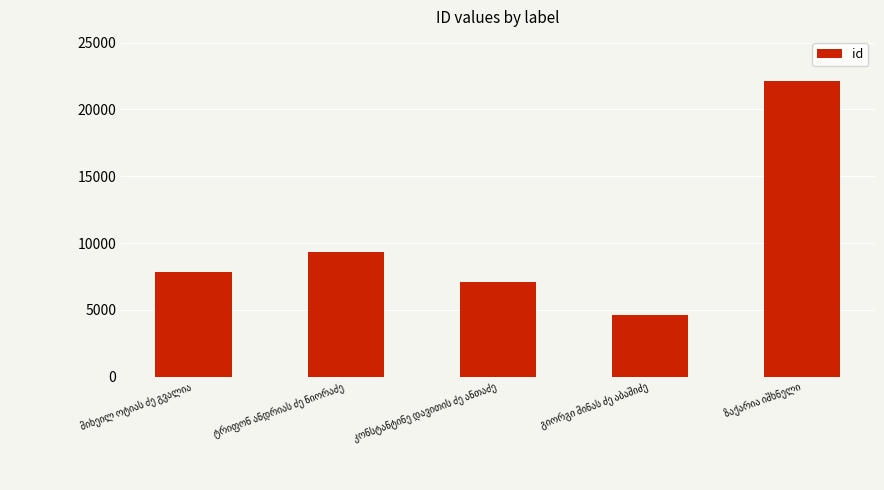

What is the difference between the maximum and minimum values?

17471